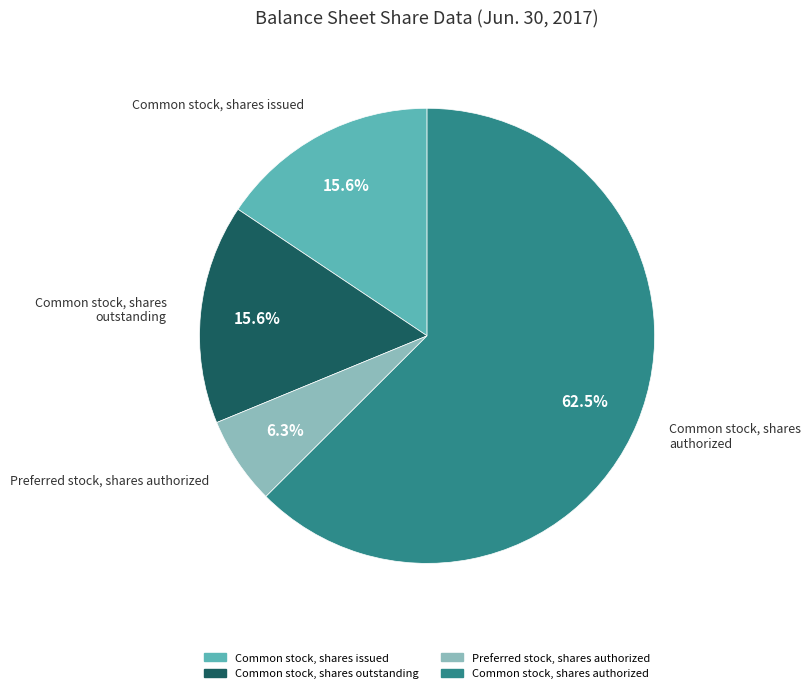

How many segments does this pie chart have?

4